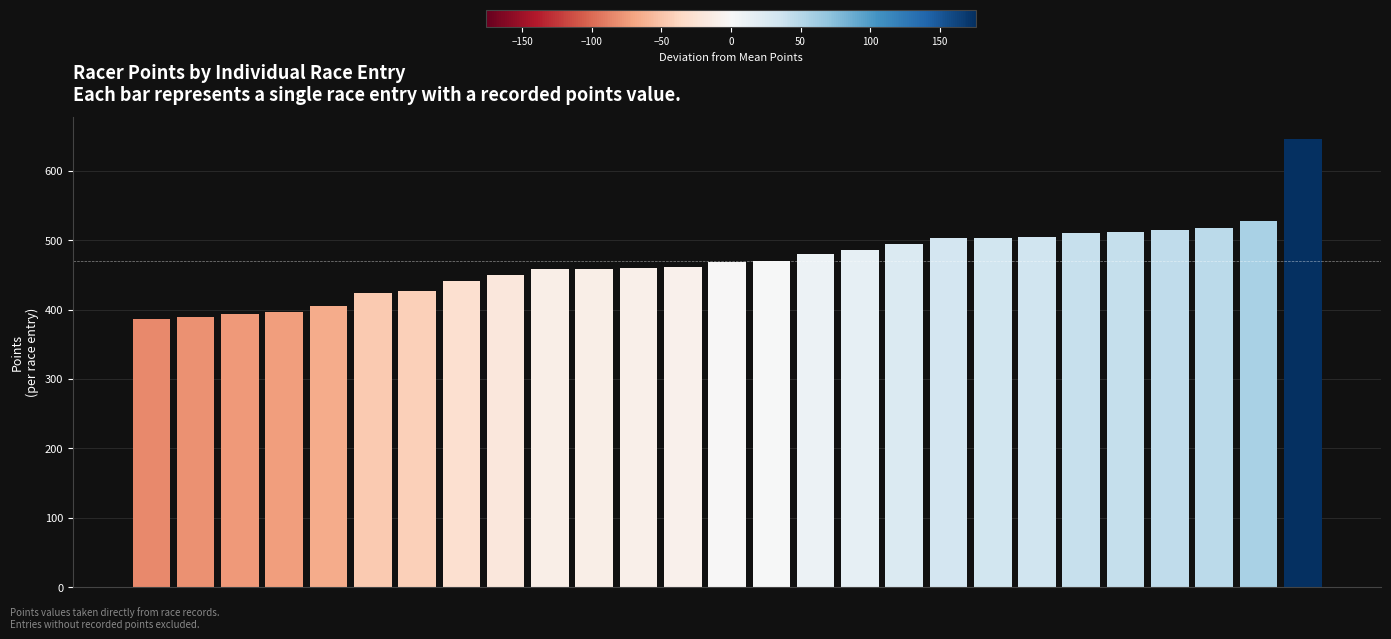

What is the difference between the maximum and minimum values?

260.0